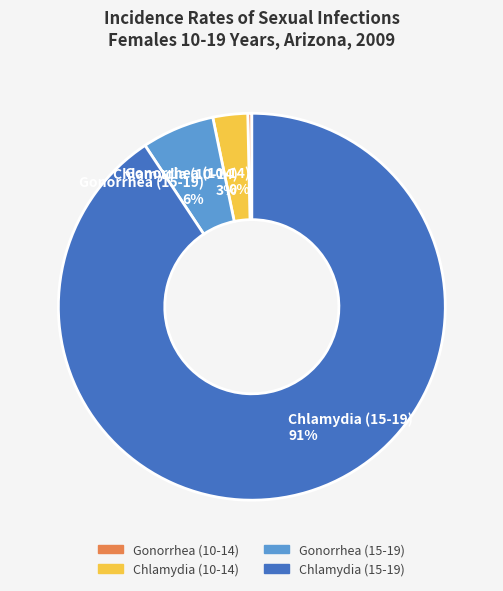

Approximately how many times larger is the value at Chlamydia (15-19) compared to Gonorrhea (10-14)?

269.3